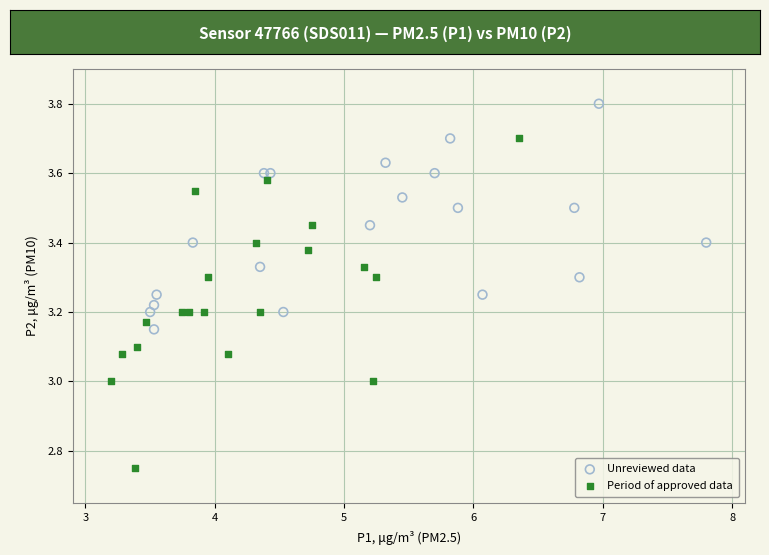

Which series reaches the minimum Y coordinate?

Period of approved data